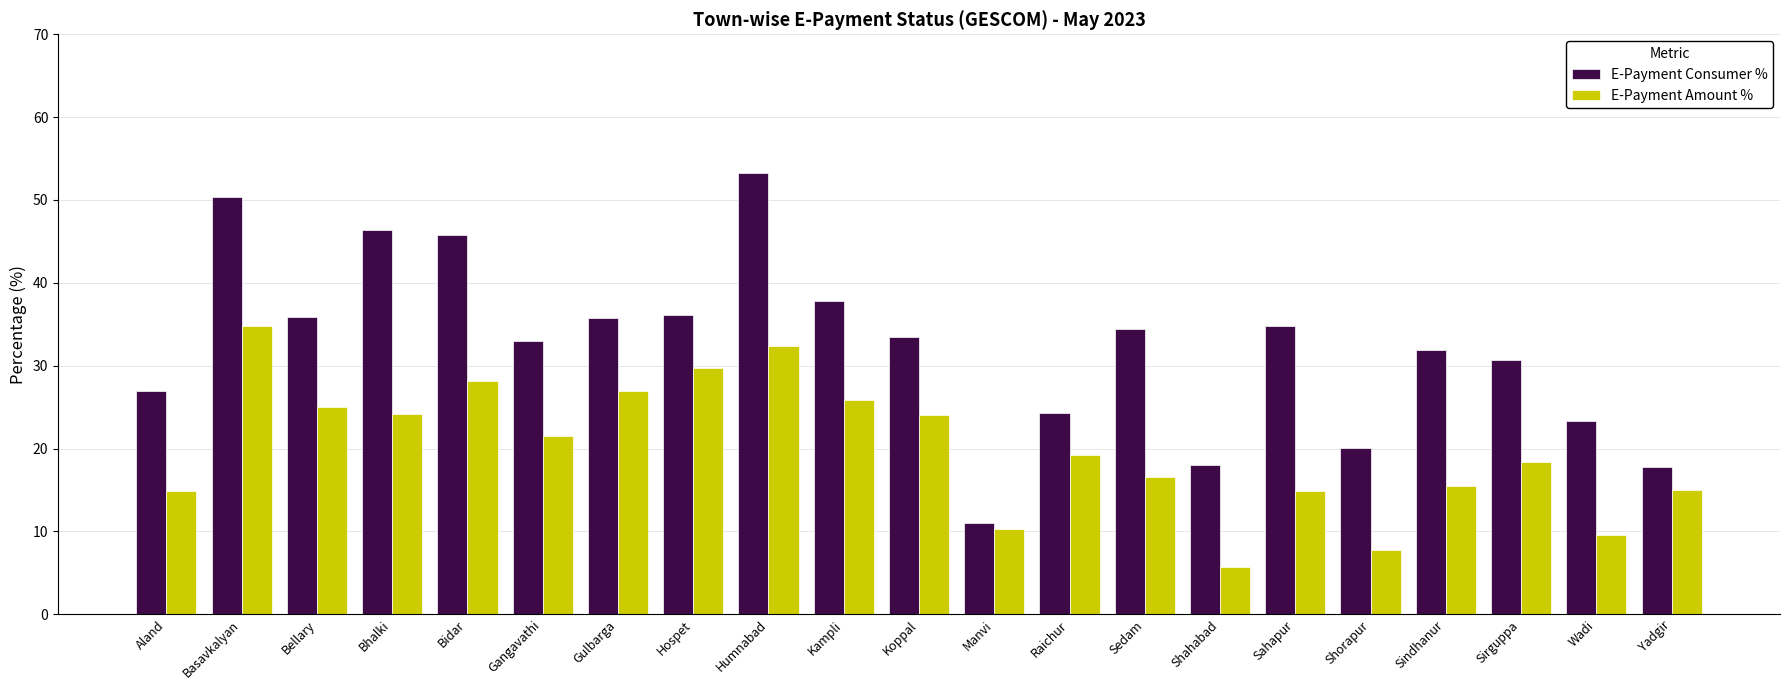

Which category has the lowest value in the E-Payment Consumer % series?

Manvi